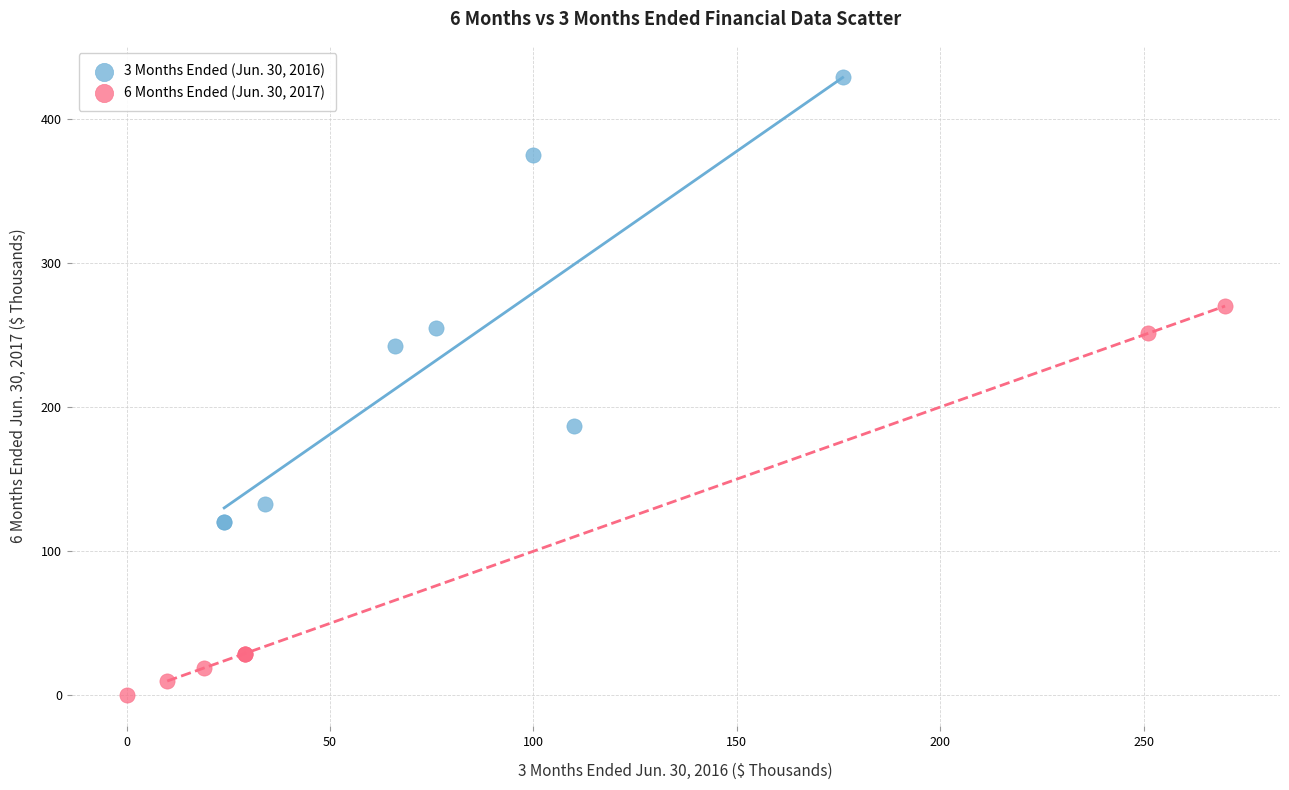

Which series contains the highest Y value?

3 Months Ended (Jun. 30, 2016)